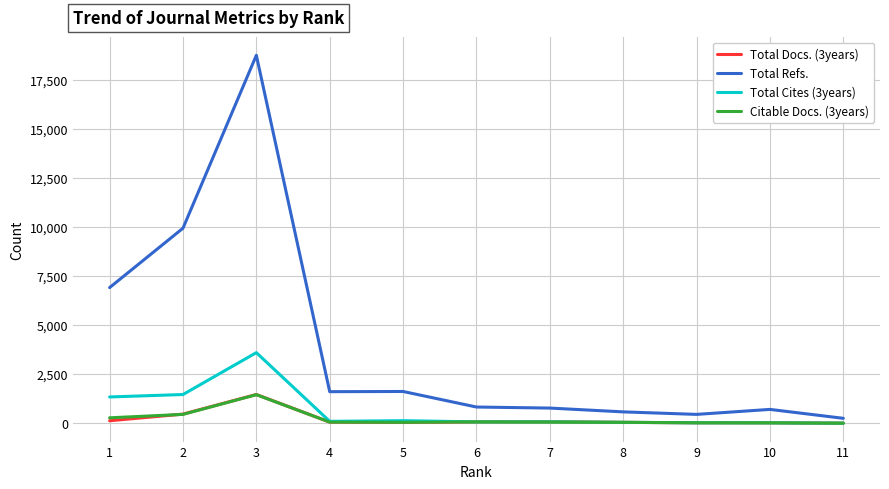

What is the highest value of the Total Refs. series?

18737